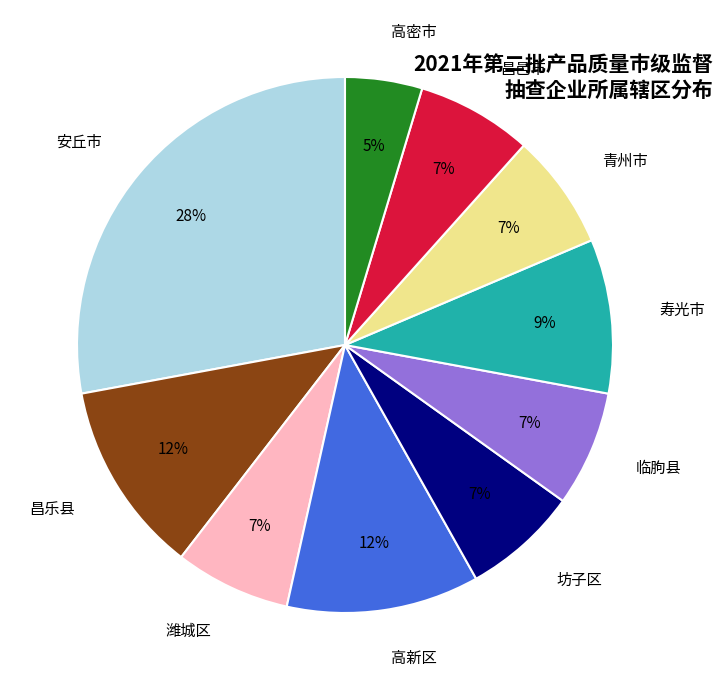

The 潍城区 slice represents 21% of the pie. True or false?

False